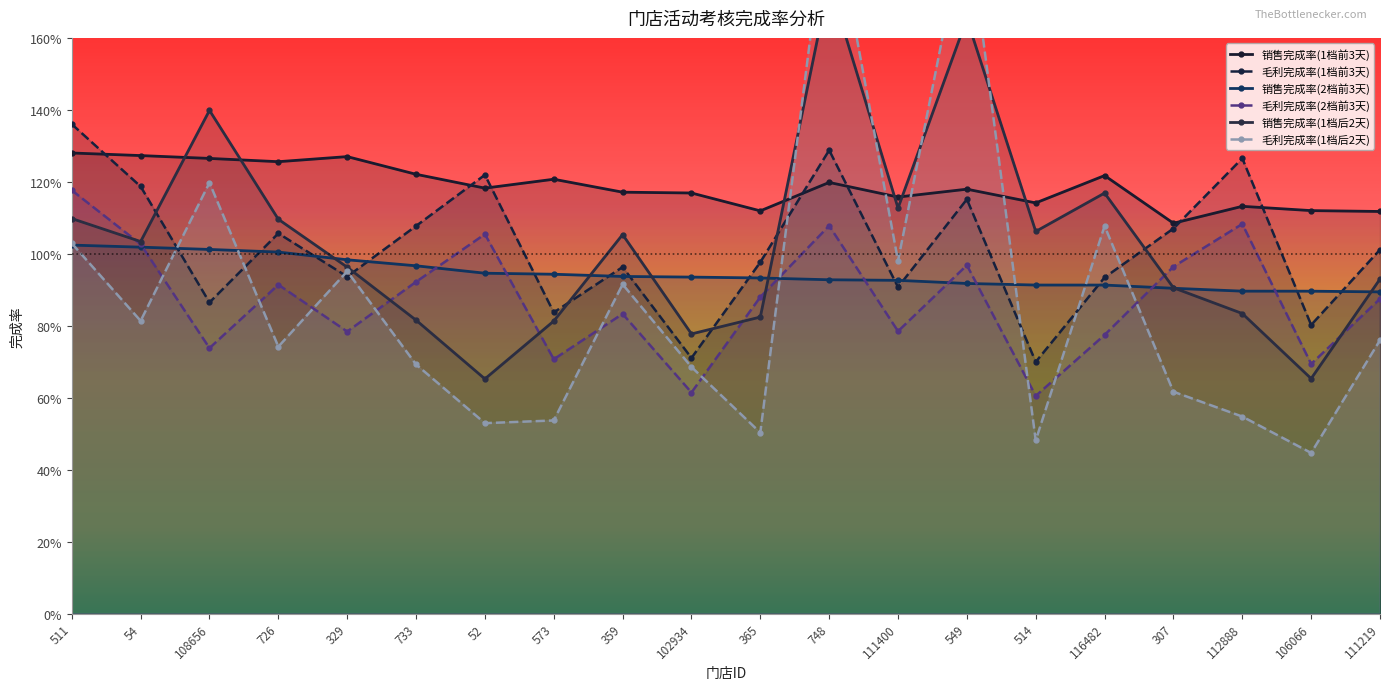

Count the number of categories in the chart.

20